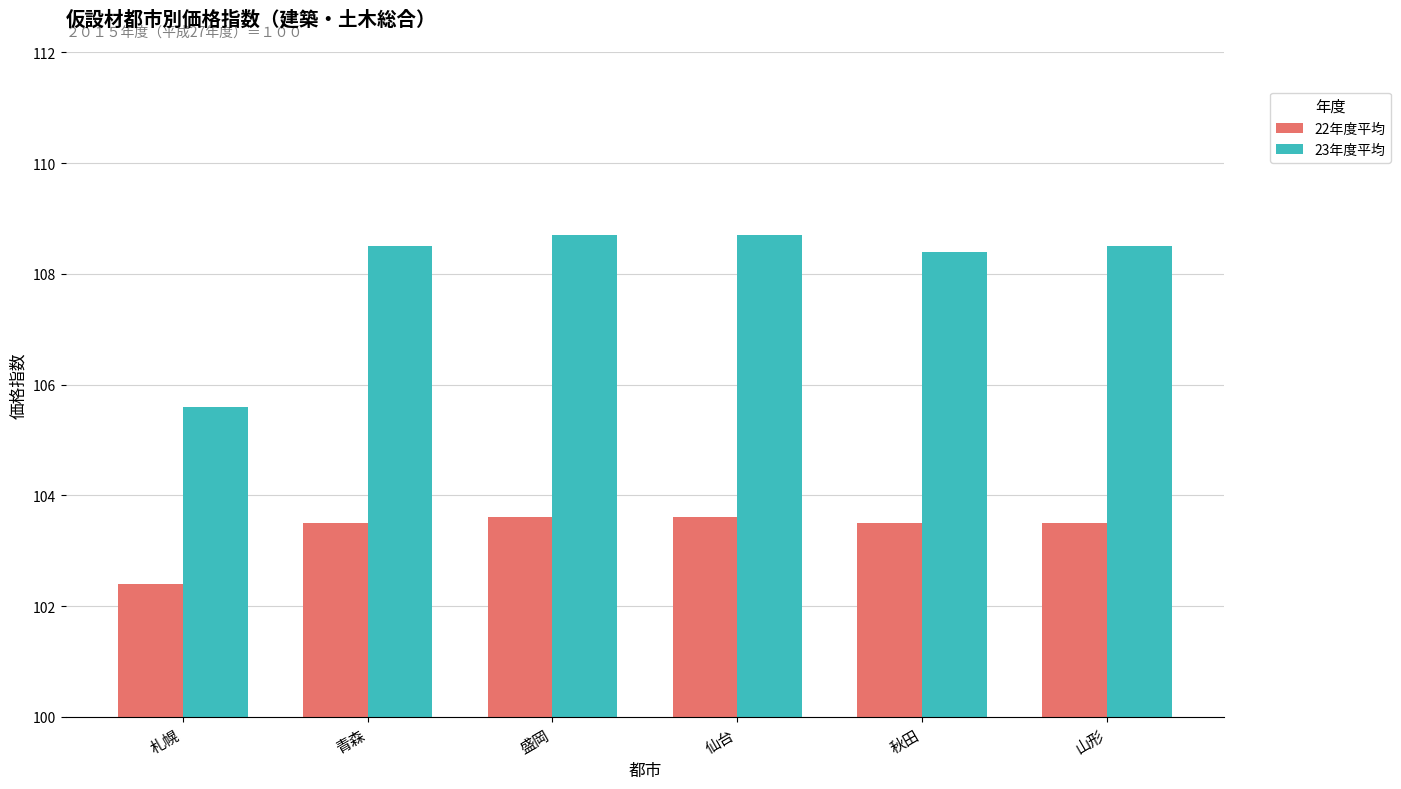

Which series has the widest spread of values?

23年度平均